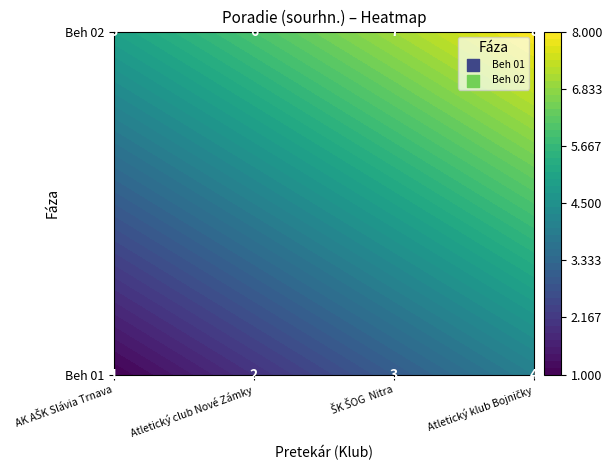

Read the Beh 02 value at Atletický klub Bojničky.

8